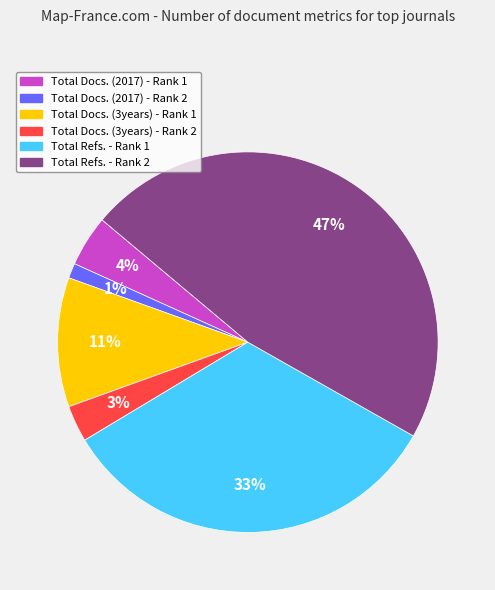

To the nearest percent, what portion does Total Docs. (3years) - Rank 1 represent?

11%